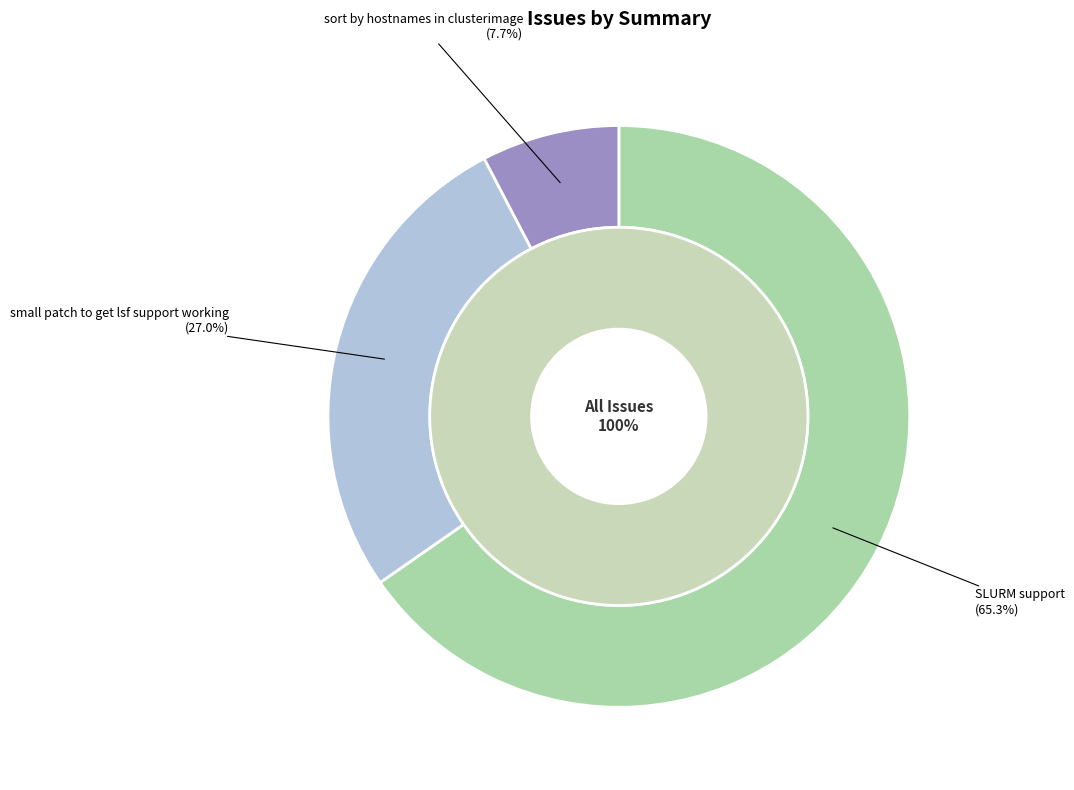

Is there any slice that represents more than half of the pie?

Yes